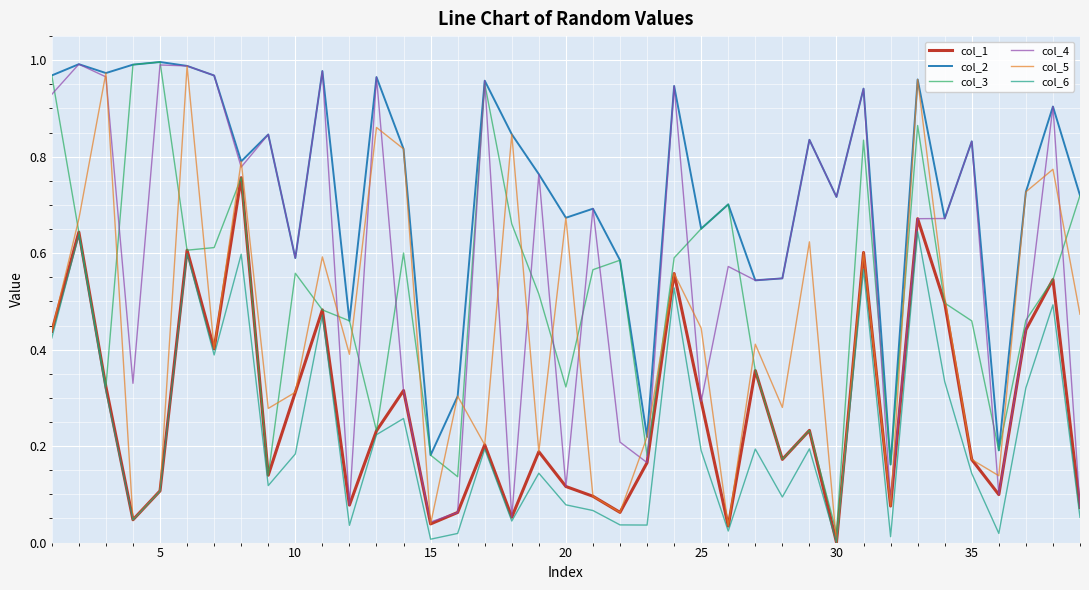

Where is col_3 nearest to the value 0?

30